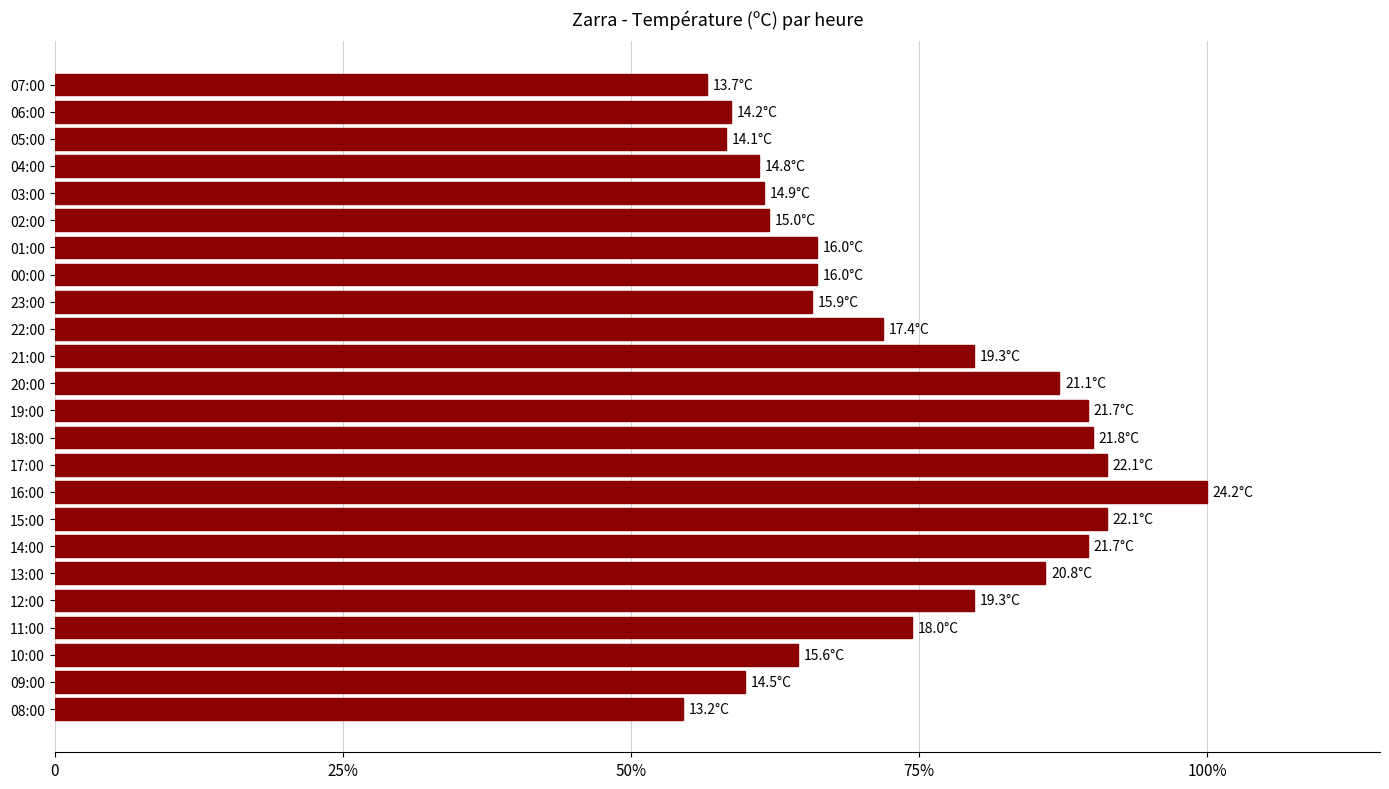

Are the bars horizontal?

Yes